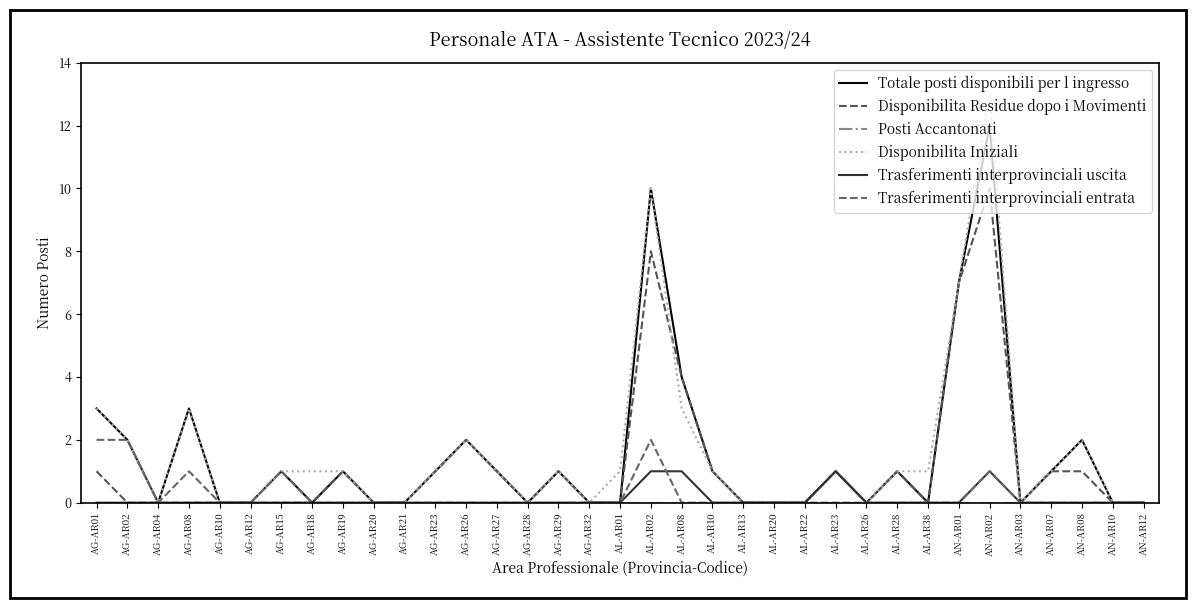

Reading right to left, what are all the values shown in this chart?

Totale posti disponibili per l ingresso: 0	0	2	1	0	12	7	0	1	0	1	0	0	0	1	4	10	0	0	1	0	1	2	1	0	0	1	0	1	0	0	3	0	2	3
Disponibilita Residue dopo i Movimenti: 0	0	1	1	0	10	7	0	1	0	1	0	0	0	1	4	8	0	0	1	0	1	2	1	0	0	1	0	0	0	0	0	0	0	1
Posti Accantonati: 0	0	0	0	0	0	0	0	0	0	0	0	0	0	0	0	0	0	0	0	0	0	0	0	0	0	0	0	0	0	0	0	0	0	0
Disponibilita Iniziali: 0	0	2	1	0	13	7	1	1	0	1	0	0	0	1	3	10	1	0	1	0	1	2	1	0	0	1	1	1	0	0	3	0	2	3
Trasferimenti interprovinciali uscita: 0	0	0	0	0	1	0	0	0	0	1	0	0	0	0	1	1	0	0	0	0	0	0	0	0	0	0	0	0	0	0	0	0	0	0
Trasferimenti interprovinciali entrata: 0	0	0	0	0	1	0	0	0	0	0	0	0	0	0	0	2	0	0	0	0	0	0	0	0	0	0	0	1	0	0	1	0	2	2